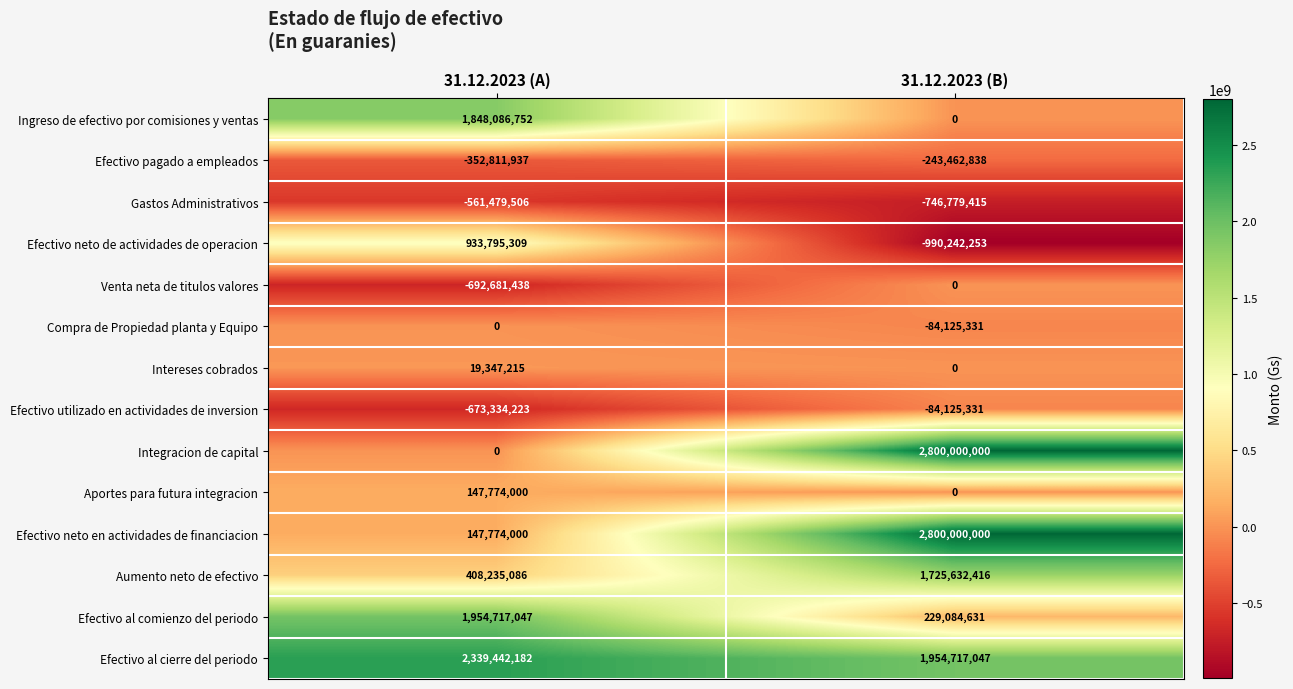

The value of Aumento neto de efectivo at 31.12.2023 (B) is 1725632416. True or false?

True